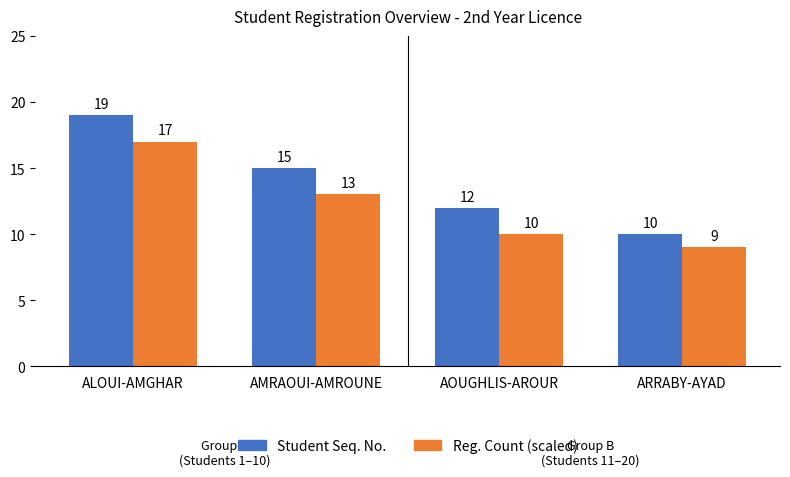

Which series has the largest range (max minus min)?

Student Seq. No.